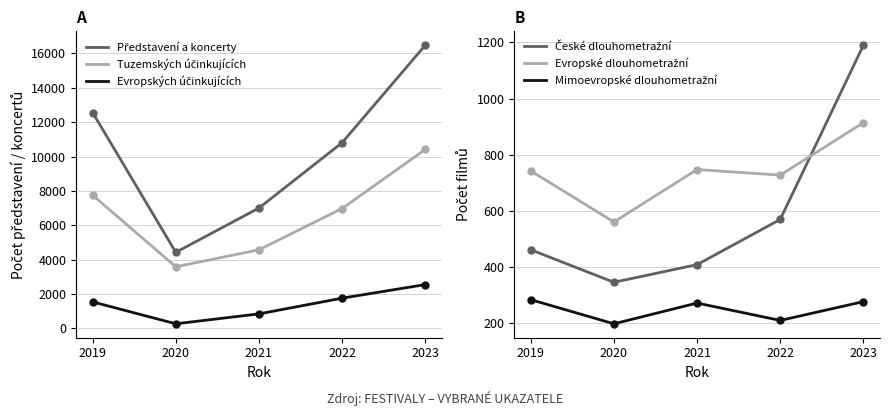

Which label corresponds to the smallest value in the chart?

2020